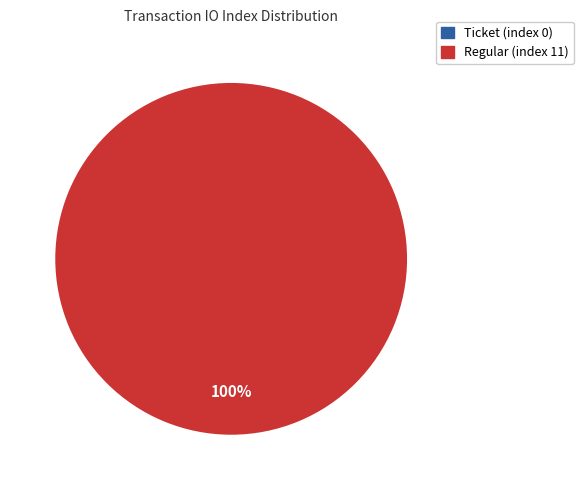

What is the smallest slice in the pie chart?

Ticket (index 0)